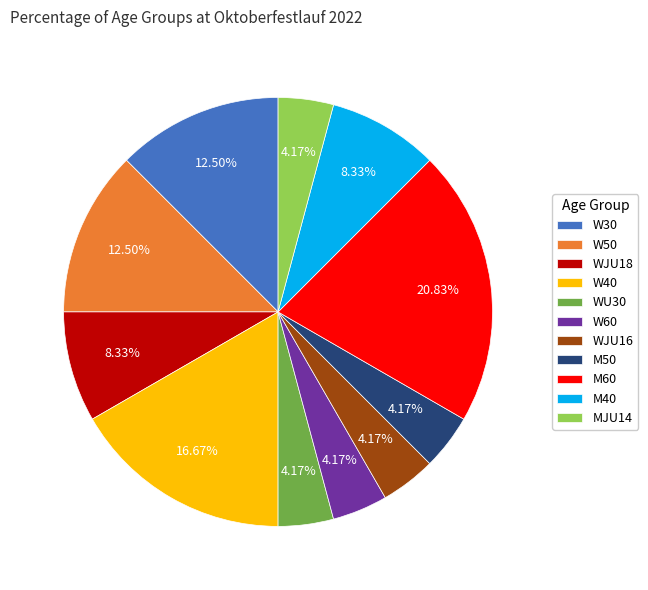

Is the sum of W50 and WJU16 greater than half?

No